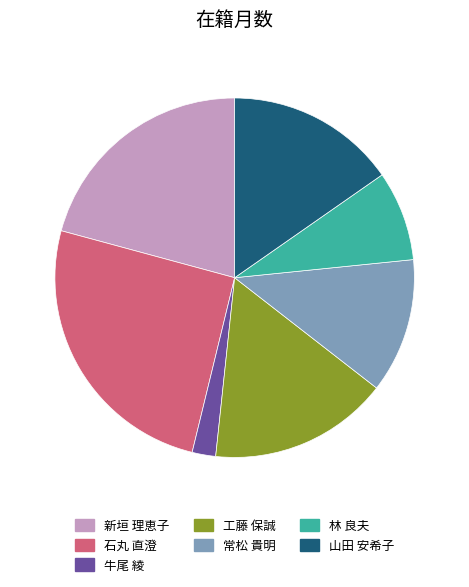

Is the sum of 石丸 直澄 and 林 良夫 greater than half?

No